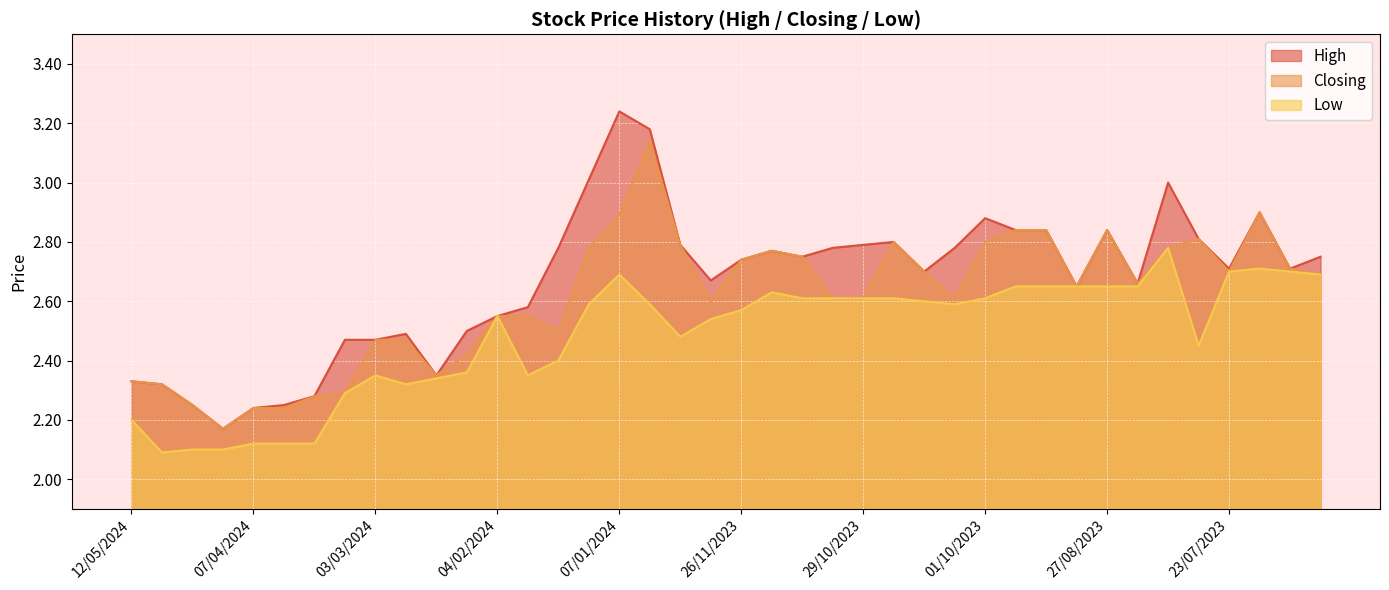

What is the total value across all series at 28/04/2024?

6.6